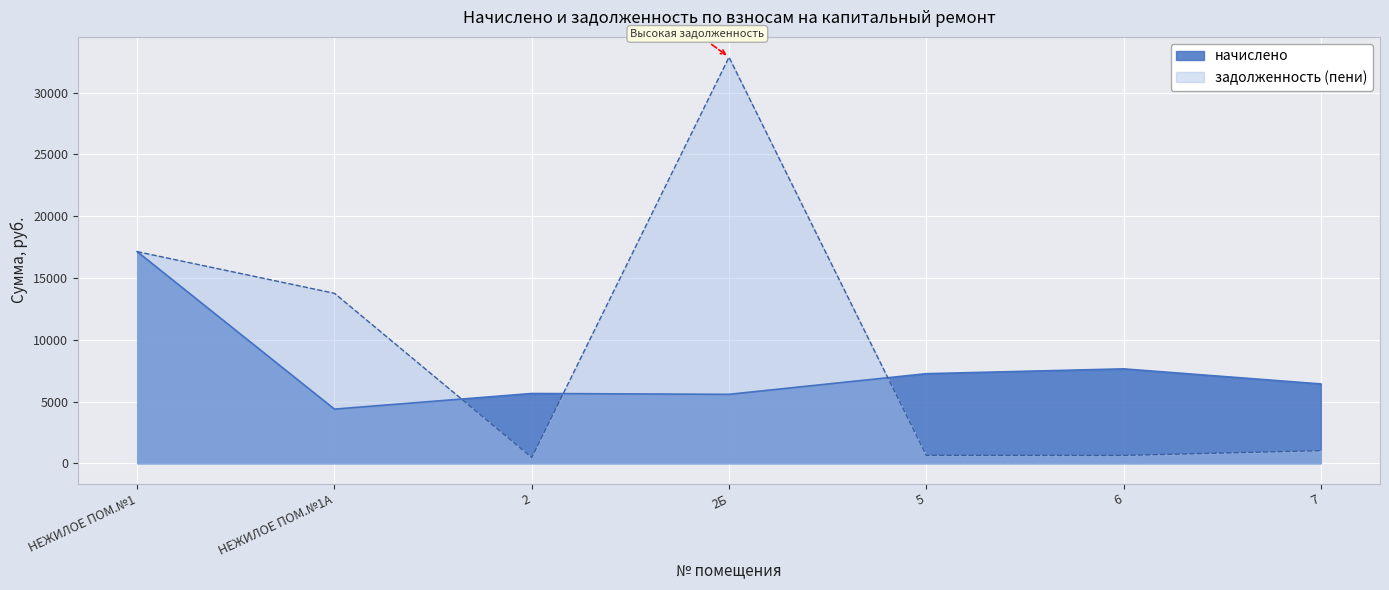

True or false: задолженность (пени) has more than 0 points higher than both neighbors.

True